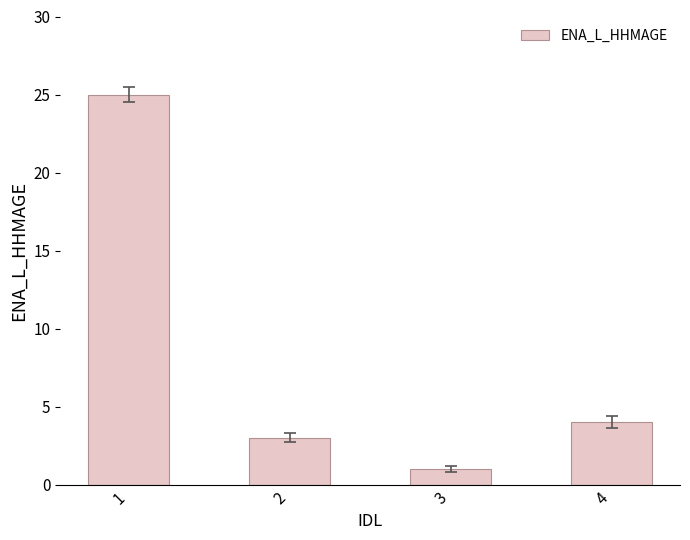

Reading left to right, extract all data points from this chart.

25	3	1	4